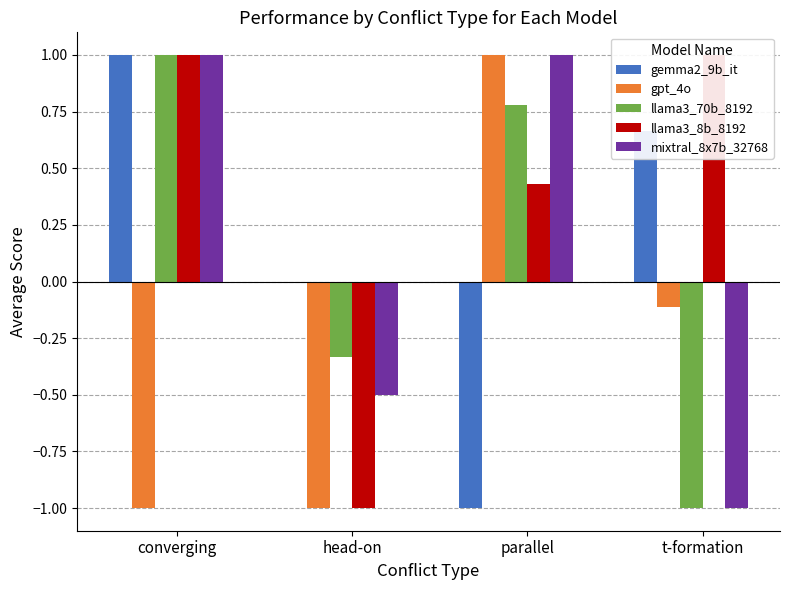

What is the label of the 3rd bar from the right?

head-on